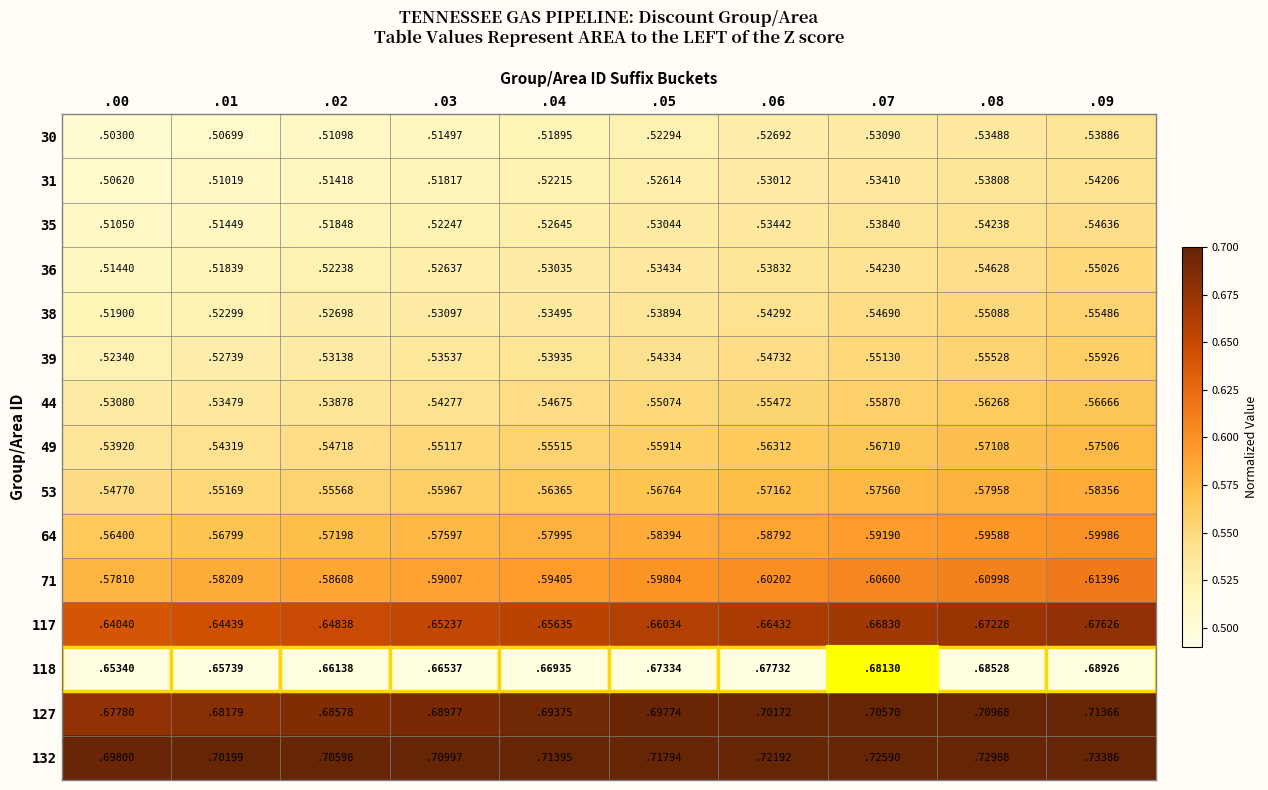

True or false: 44 has a value of 0.6 at .08.

True